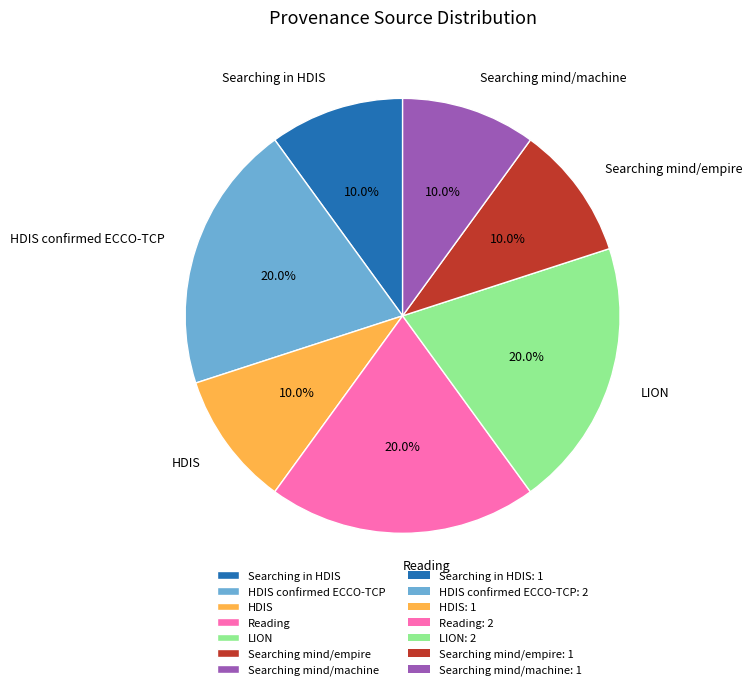

What is the ratio of the value at Searching mind/empire to the value at HDIS?

1.0